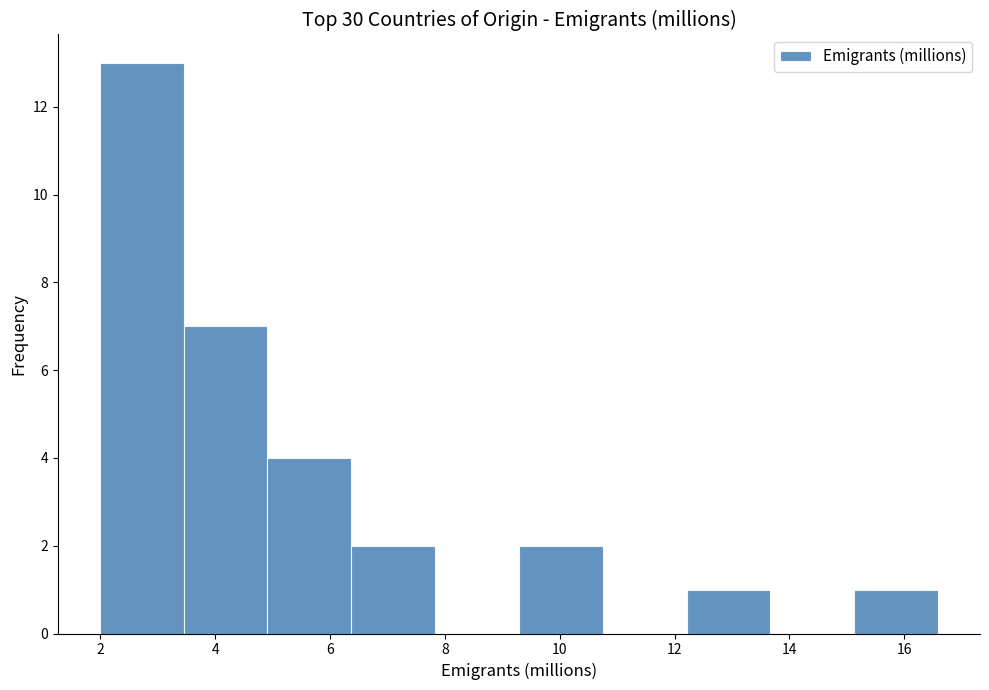

Reading left to right, list every bar in this chart as the range it spans on the x-axis followed by its height. Neither the bar edges nor the heights are printed on the chart, so give them approximately, as read against the axes.

2.0 to 3.4: 13
3.4 to 5.0: 7
5.0 to 6.4: 4
6.4 to 7.8: 2
7.8 to 9.2: 0
9.2 to 10.8: 2
10.8 to 12.2: 0
12.2 to 13.6: 1
13.6 to 15.2: 0
15.2 to 16.6: 1